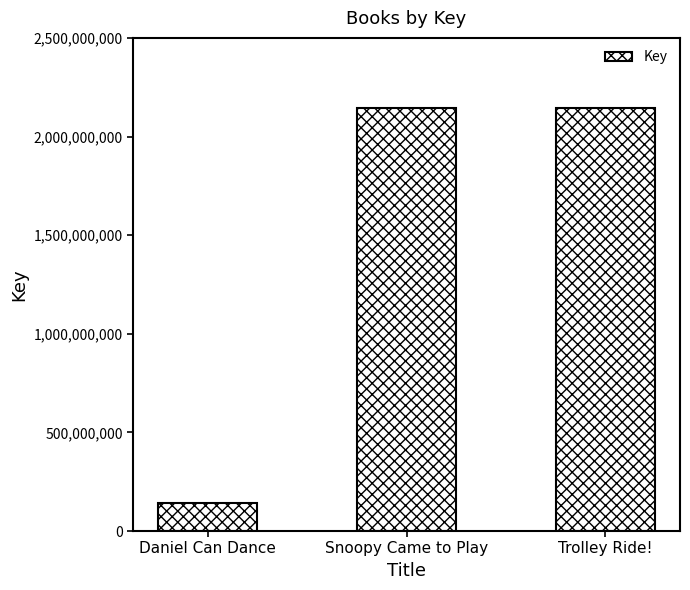

What is the difference between the maximum and minimum values?

1998821544